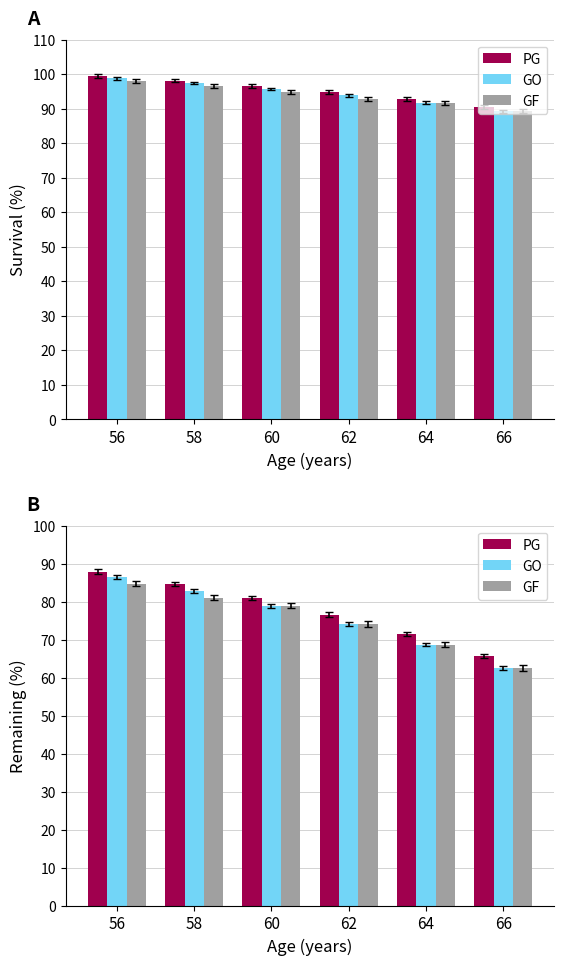

Is it true that PG equals 84.7 at 58?

True